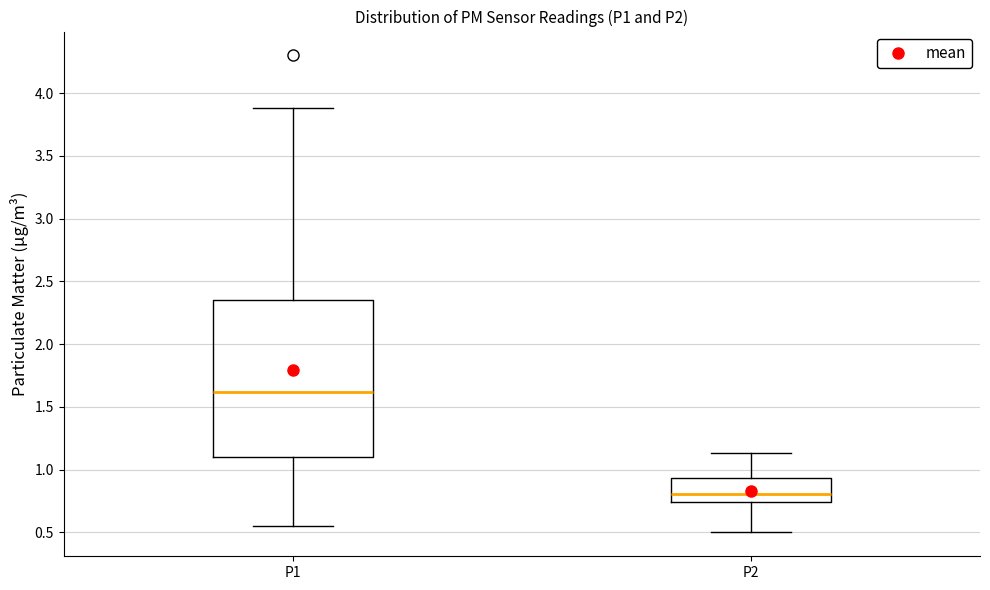

Which box is the tallest, from its lower edge to its upper edge?

P1